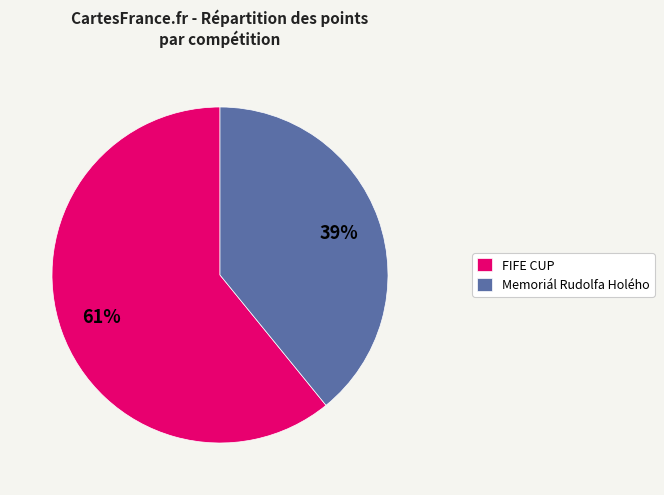

Approximately how many times larger is the value at FIFE CUP compared to Memoriál Rudolfa Holého?

1.6